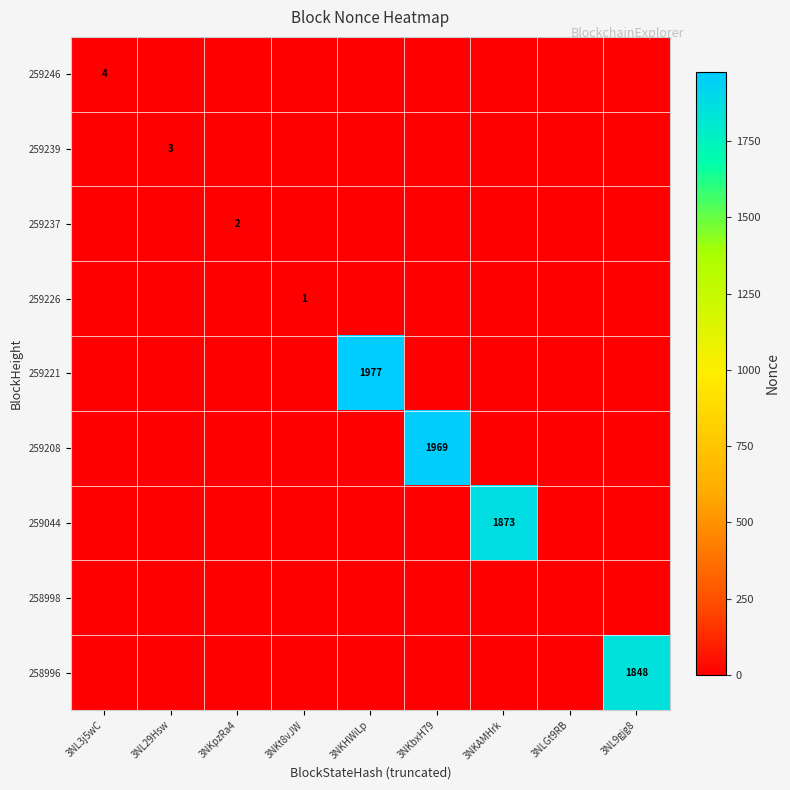

Is it true that 259239 equals 0 at 3NKAMHrk?

True